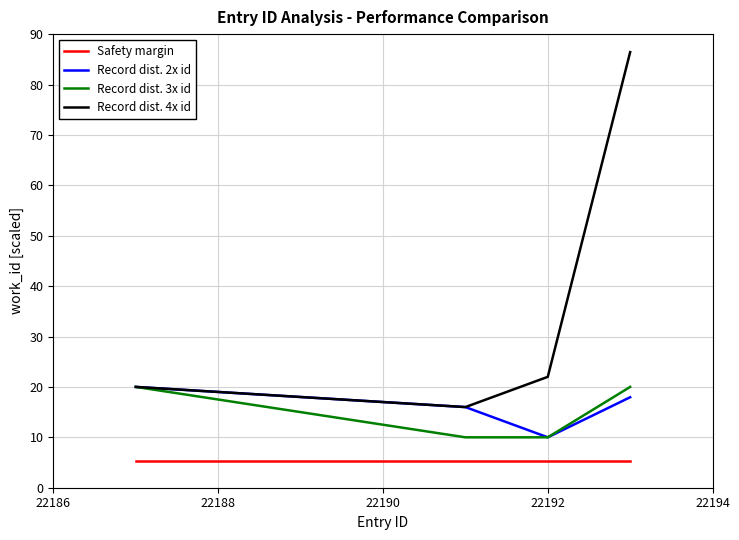

What is the minimum value shown in the chart?

5.3